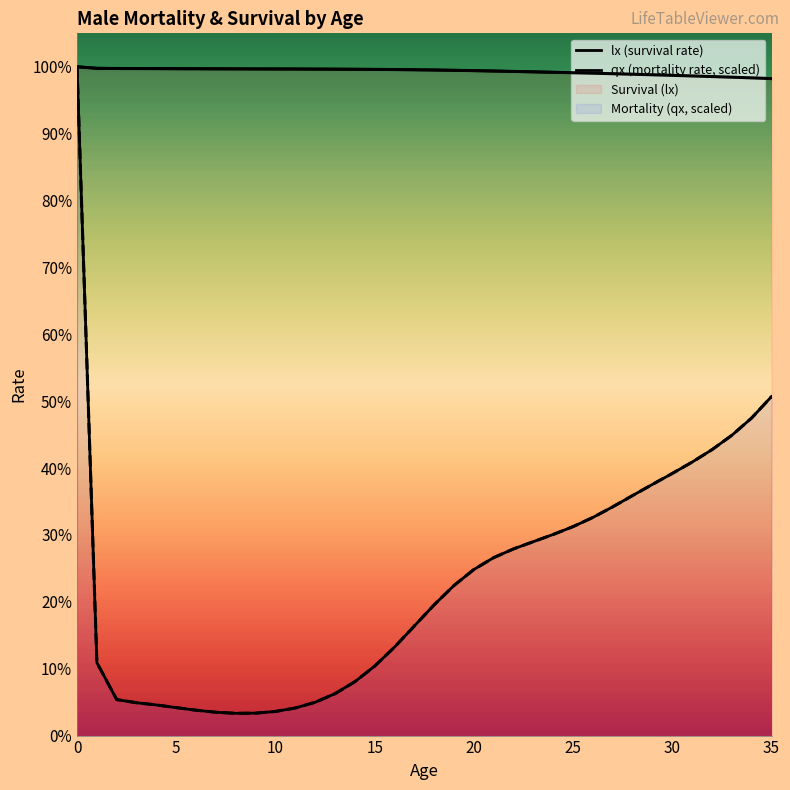

Is the value of lx (survival rate) at 35 greater than the value of qx (mortality rate, scaled) at 31?

Yes